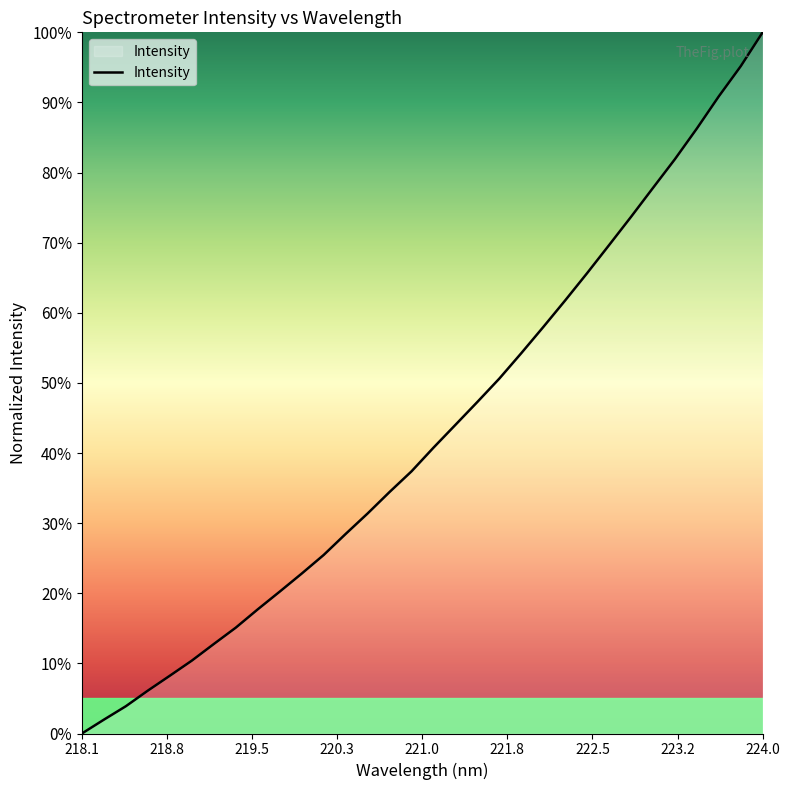

Does the chart display data point markers on the line(s)?

No